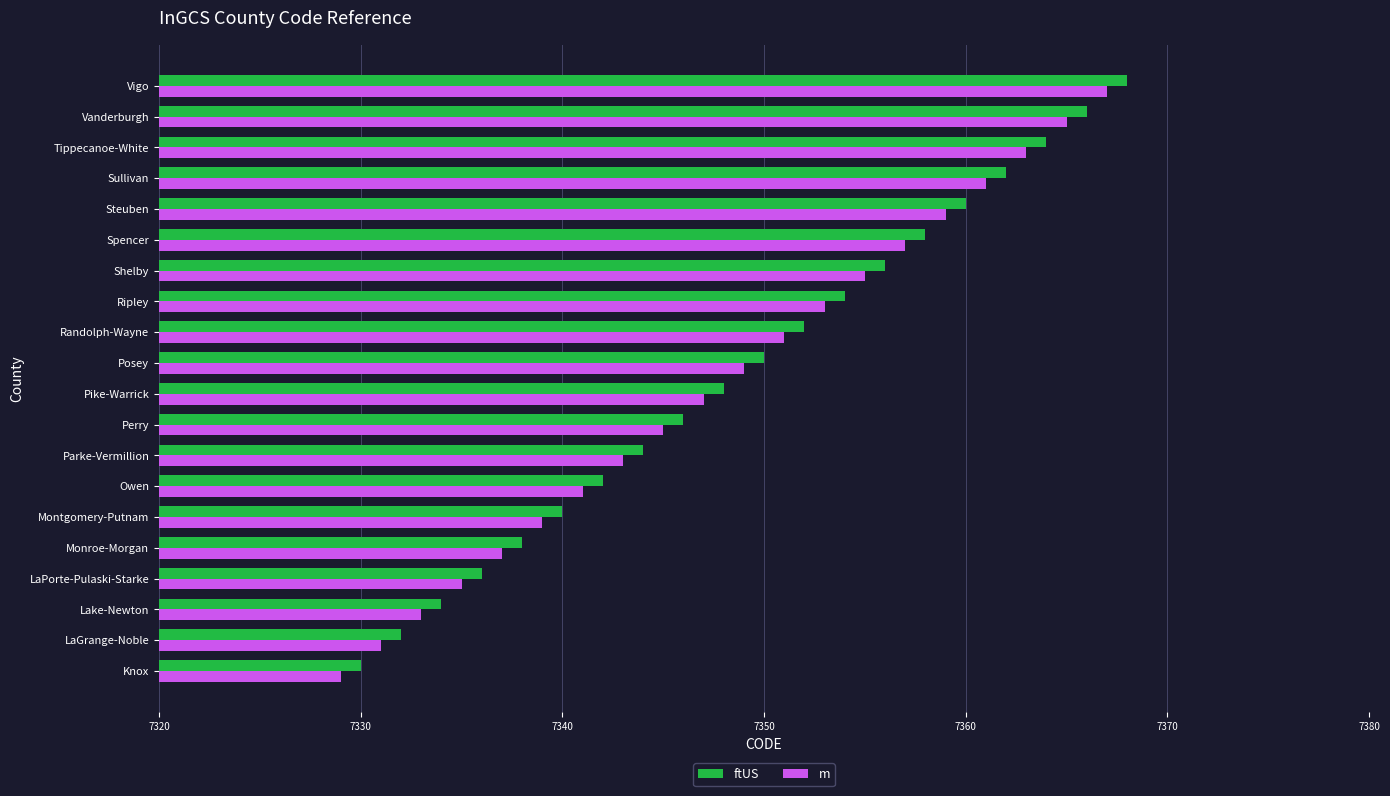

The m series shows 7343 at Parke-Vermillion. True or false?

True